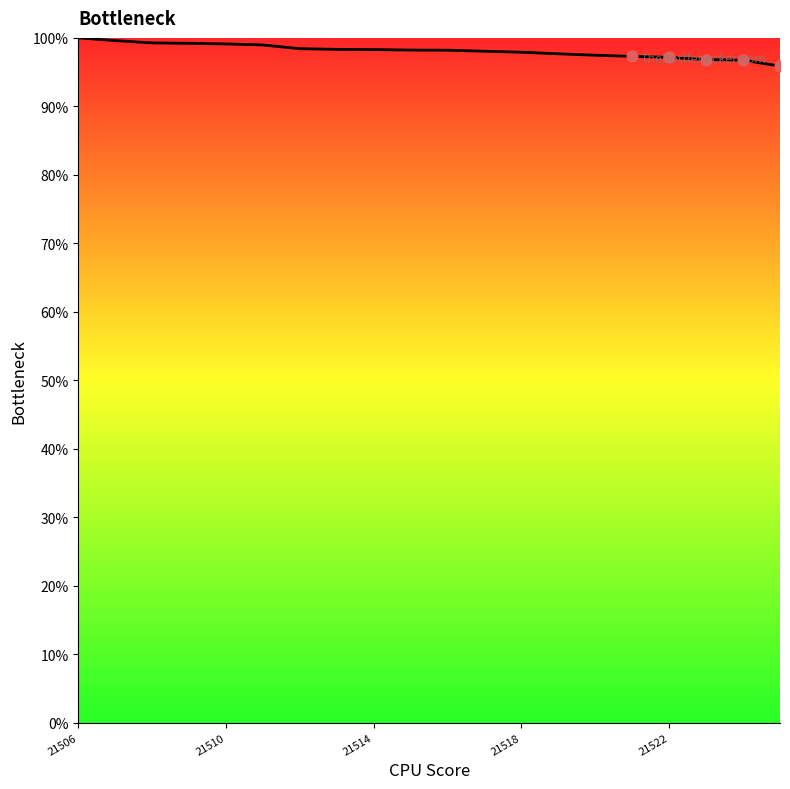

Between 14 and 19, which is larger?

14